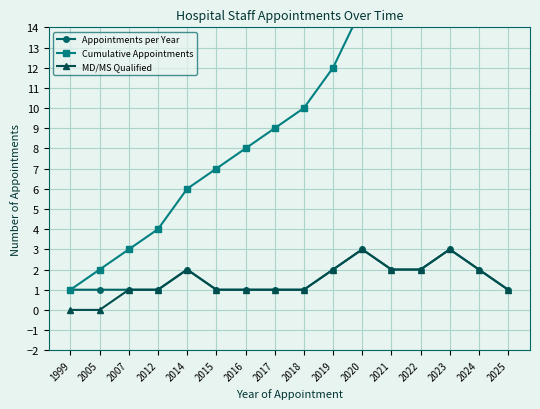

Does the chart have visible grid lines?

Yes